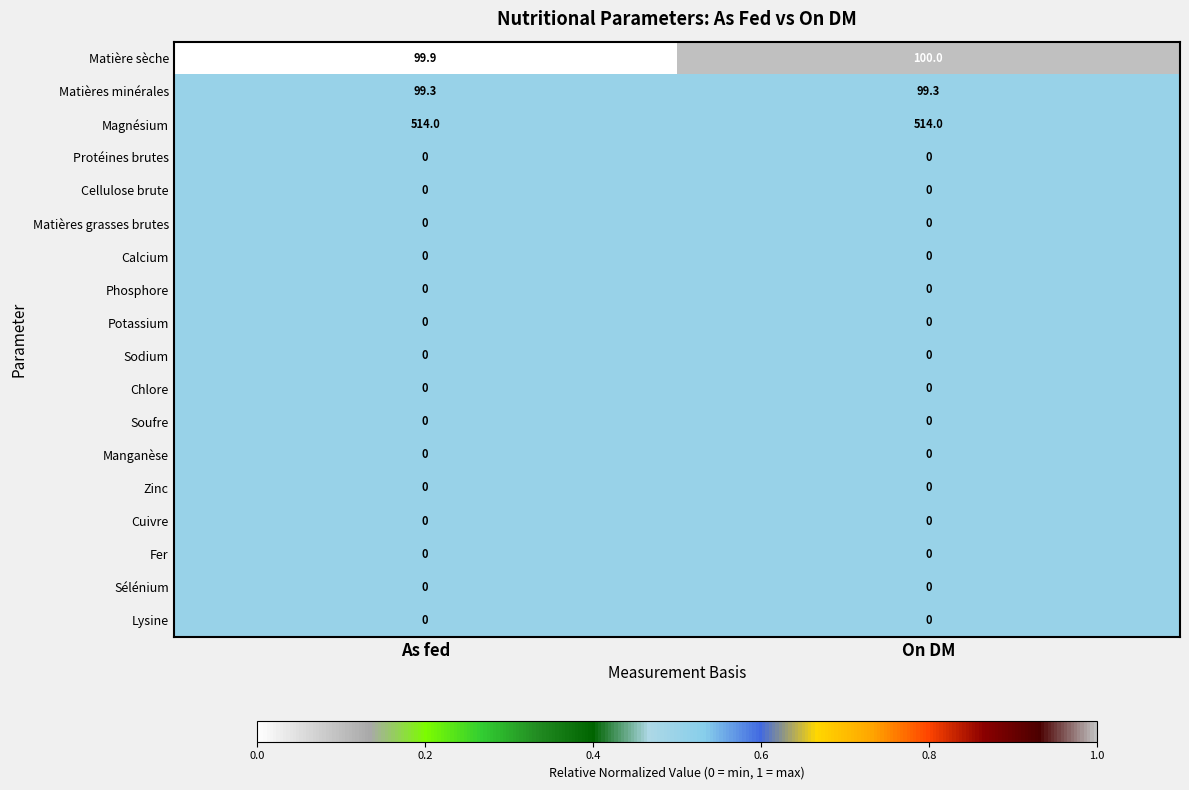

At which category is the sum across all series the highest?

On DM